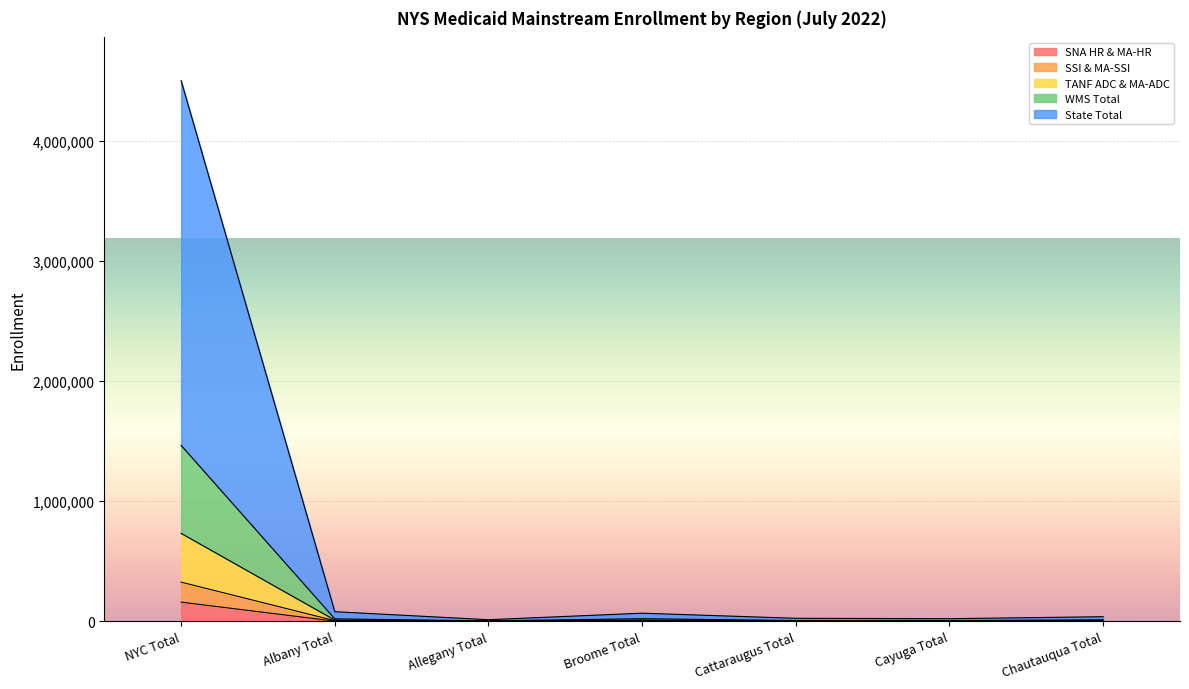

Which category has the lowest value in the WMS Total series?

Allegany Total